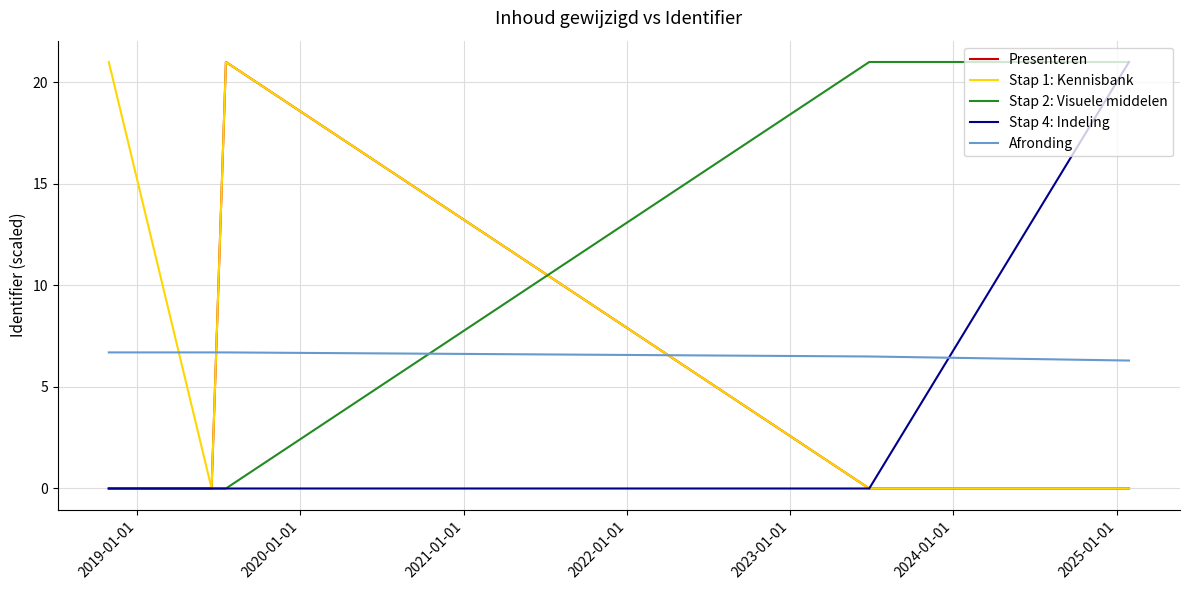

True or false: Stap 2: Visuele middelen and Afronding cross at least once.

True